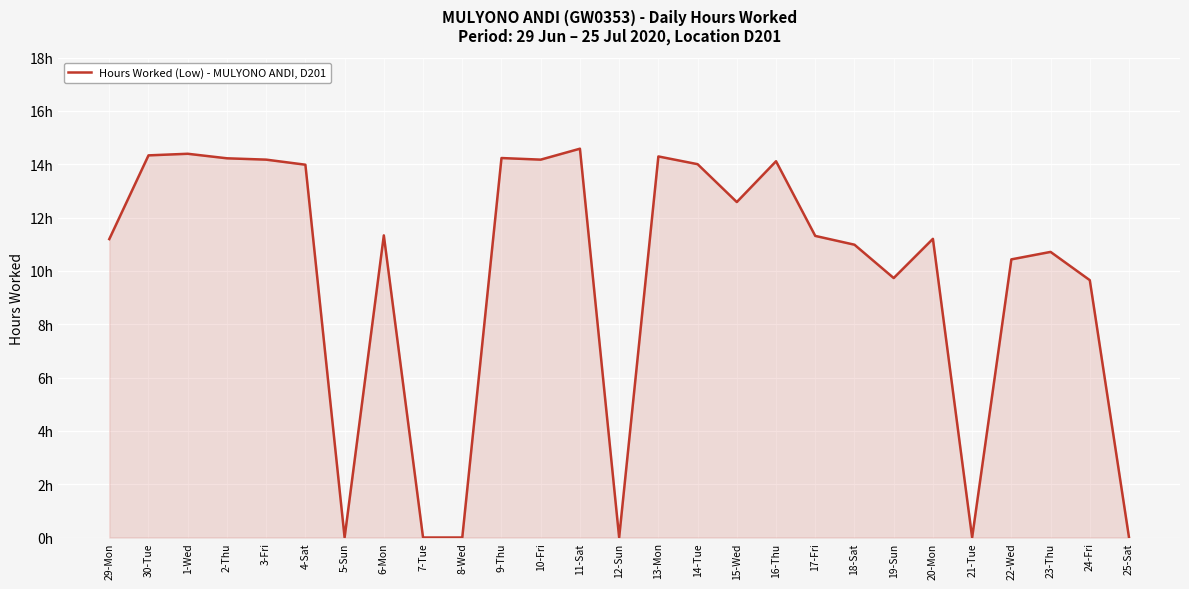

What position from the left is 9-Thu?

11